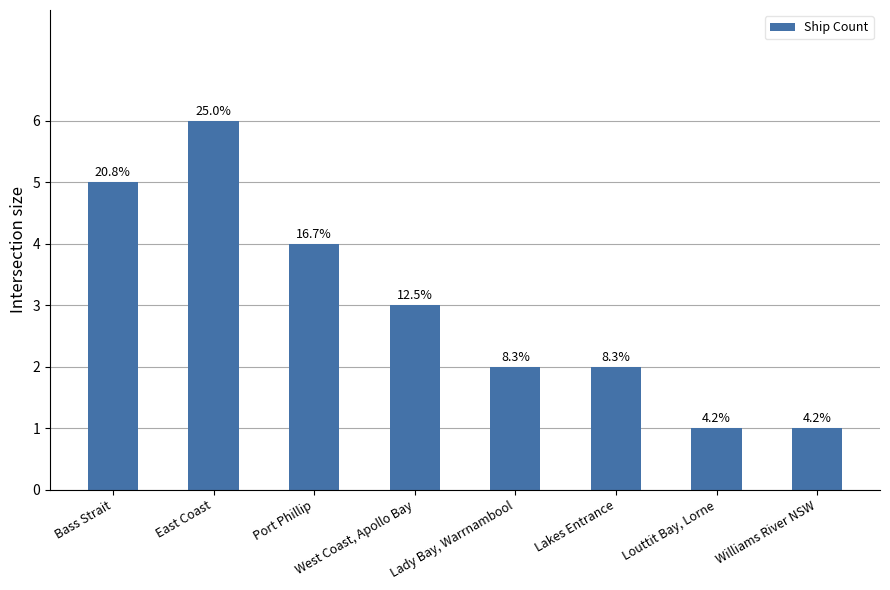

Between Port Phillip and Bass Strait, which is larger?

Bass Strait